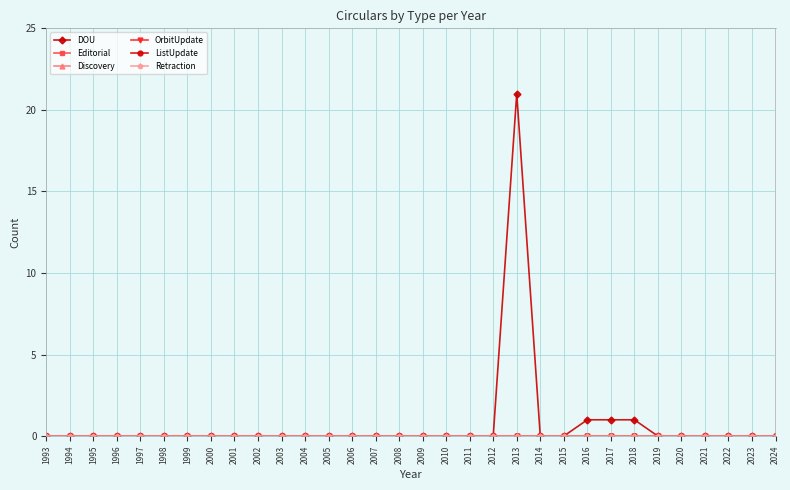

What is the greatest value displayed?

21